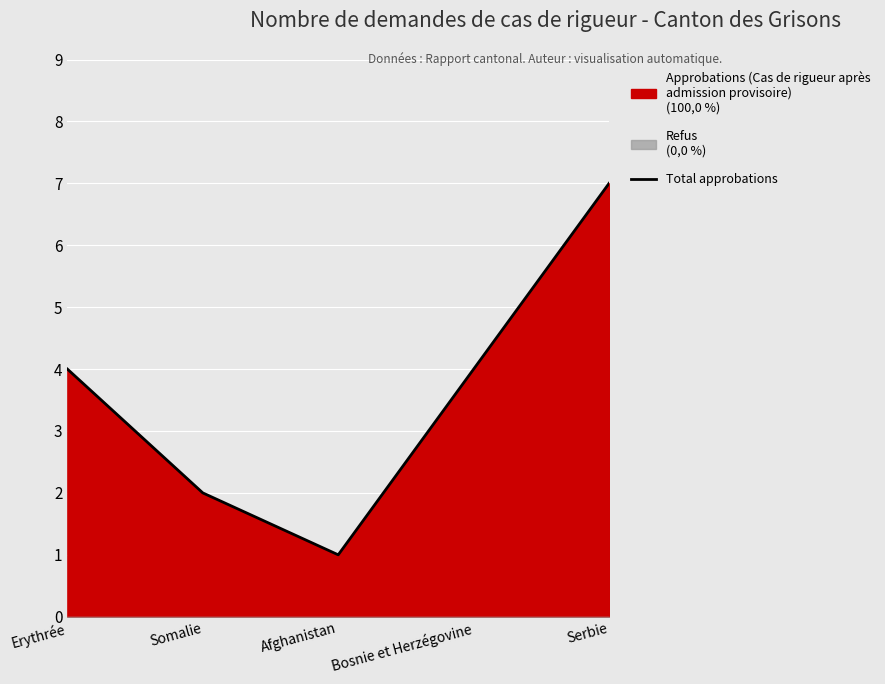

Rank the categories by value from lowest to highest.

Afghanistan, Somalie, Erythrée, Bosnie et Herzégovine, Serbie